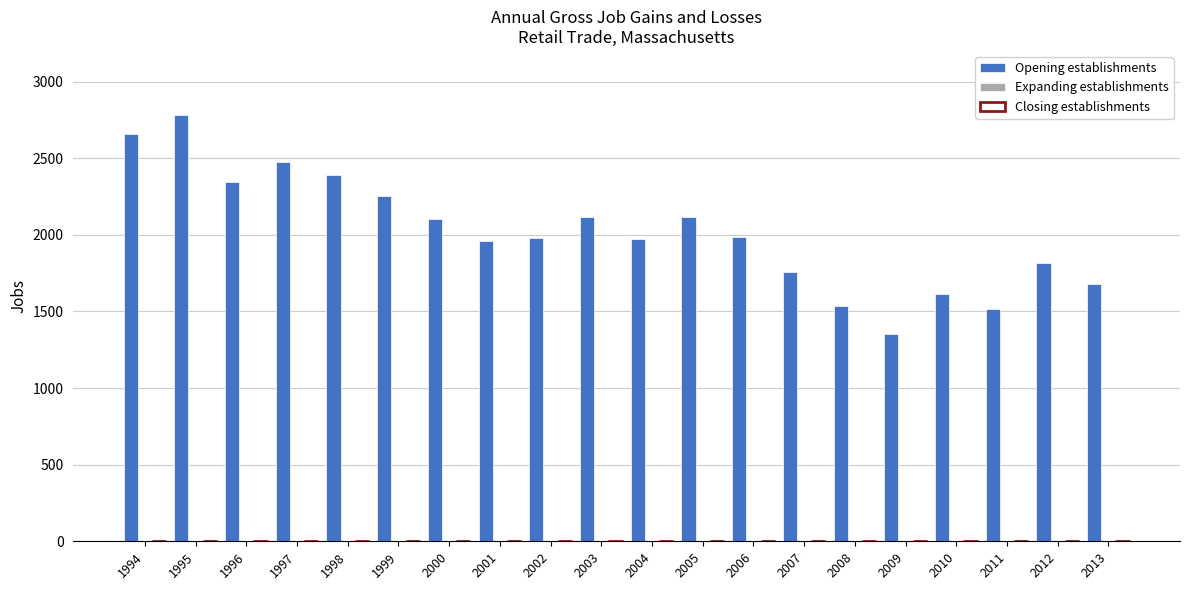

What is the value of the 13th bar from the left?

1989